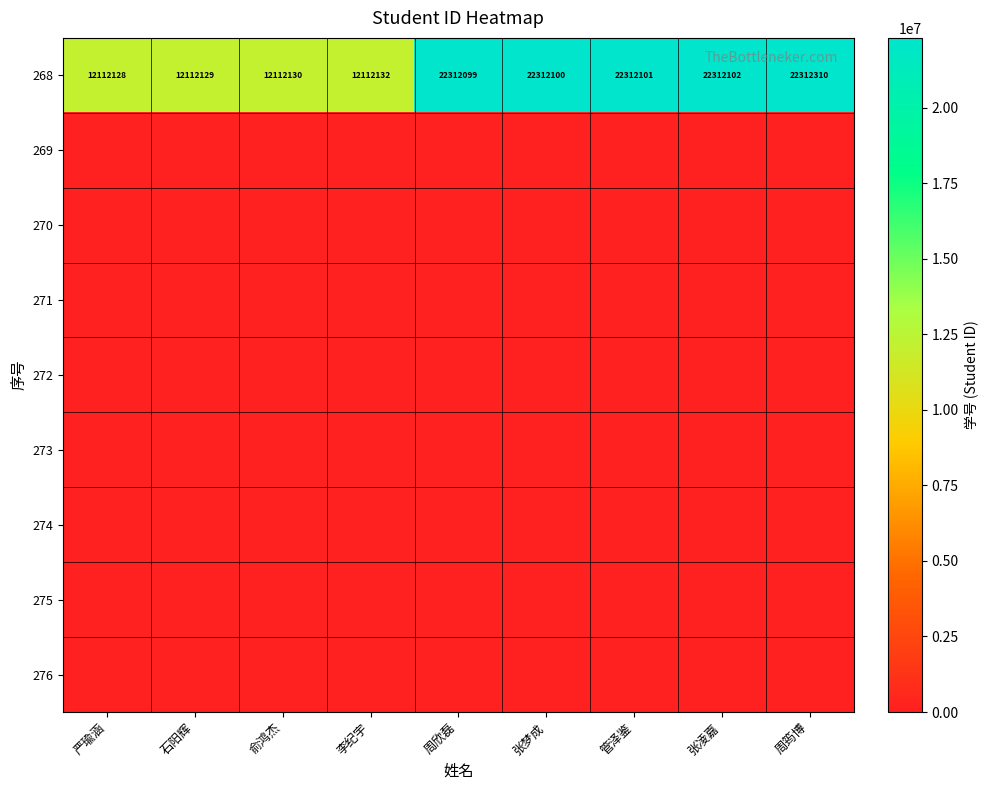

List the labels in order of 268 value, largest first.

周筠博, 张凌嘉, 管泽鉴, 张梦成, 周欣磊, 李纪宇, 俞鸿杰, 石阳辉, 严瑜涵